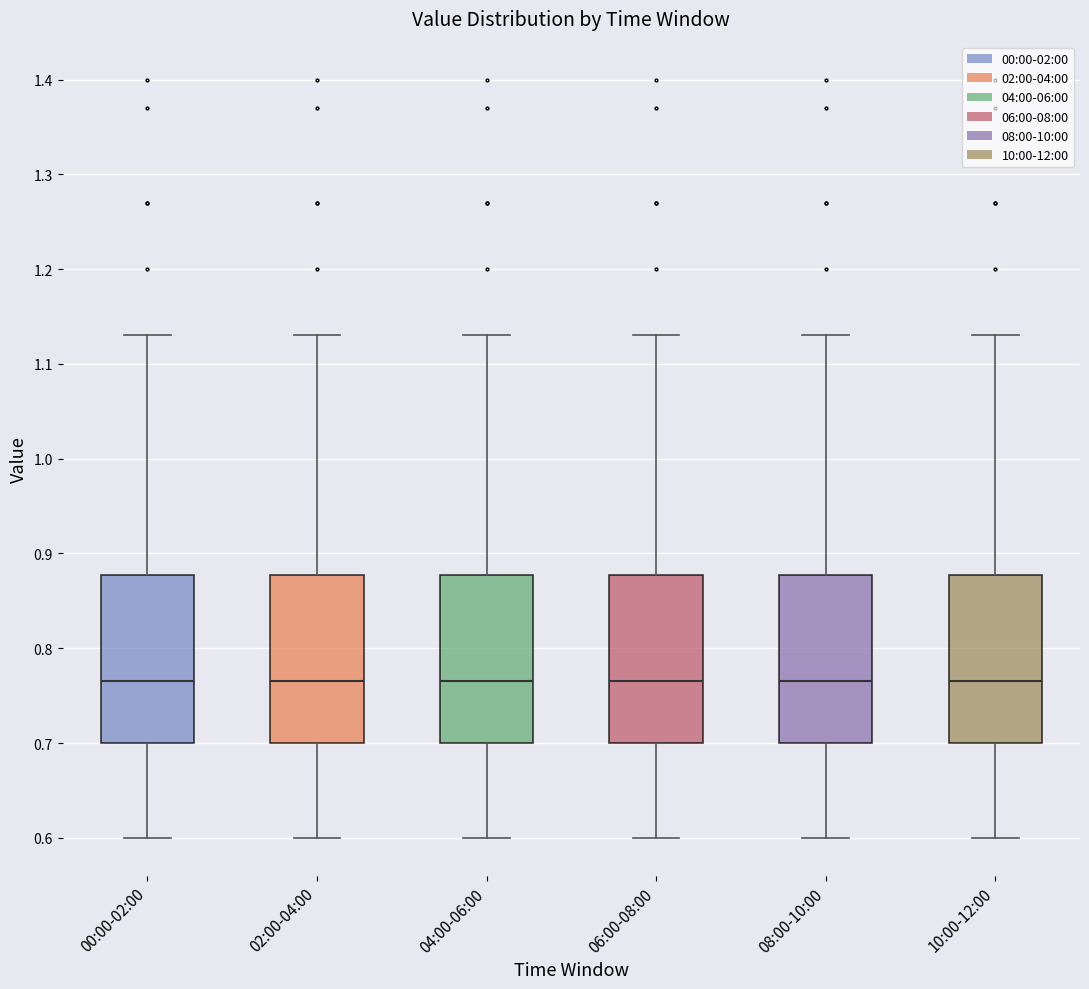

Reading left to right, read every box against the y-axis: the position of its median line, the range the box covers, and the ends of its whiskers. The values are not printed on the chart, so give them approximately, as read against the axis.

00:00-02:00: median 0.77, box 0.70 to 0.88, whiskers 0.60 to 1.13
02:00-04:00: median 0.77, box 0.70 to 0.88, whiskers 0.60 to 1.13
04:00-06:00: median 0.77, box 0.70 to 0.88, whiskers 0.60 to 1.13
06:00-08:00: median 0.77, box 0.70 to 0.88, whiskers 0.60 to 1.13
08:00-10:00: median 0.77, box 0.70 to 0.88, whiskers 0.60 to 1.13
10:00-12:00: median 0.77, box 0.70 to 0.88, whiskers 0.60 to 1.13